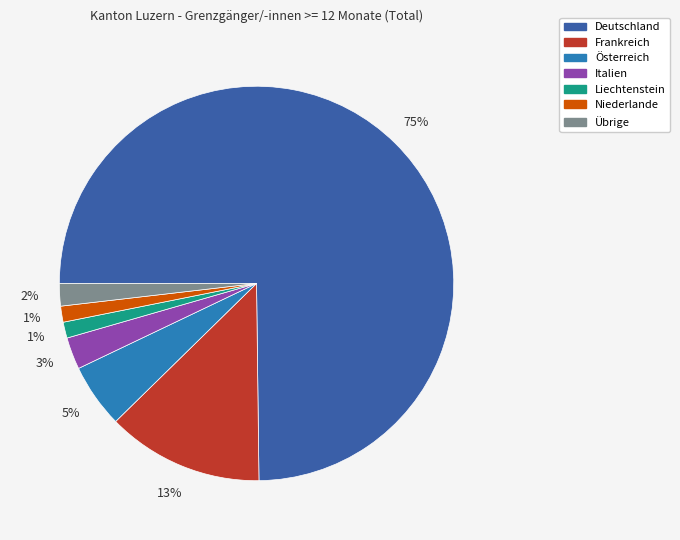

Which has a higher value, Italien or Frankreich?

Frankreich